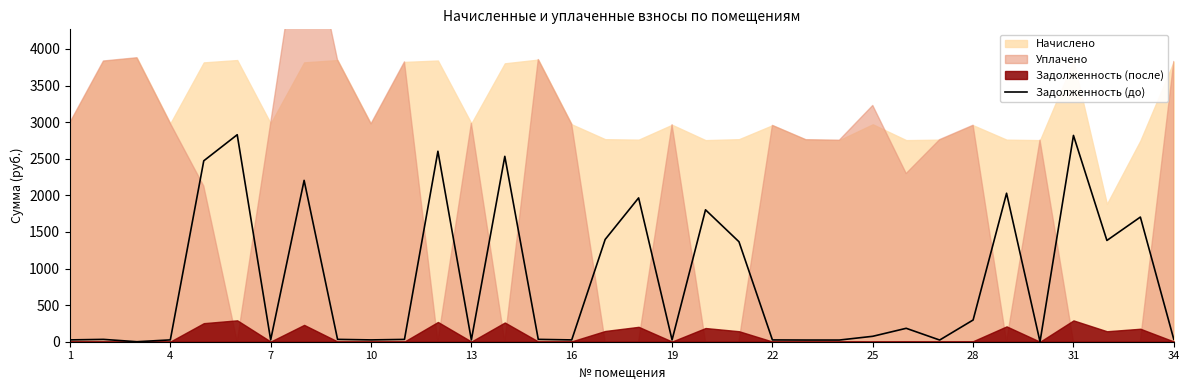

What is the difference between the maximum and second lowest values?

2827.6